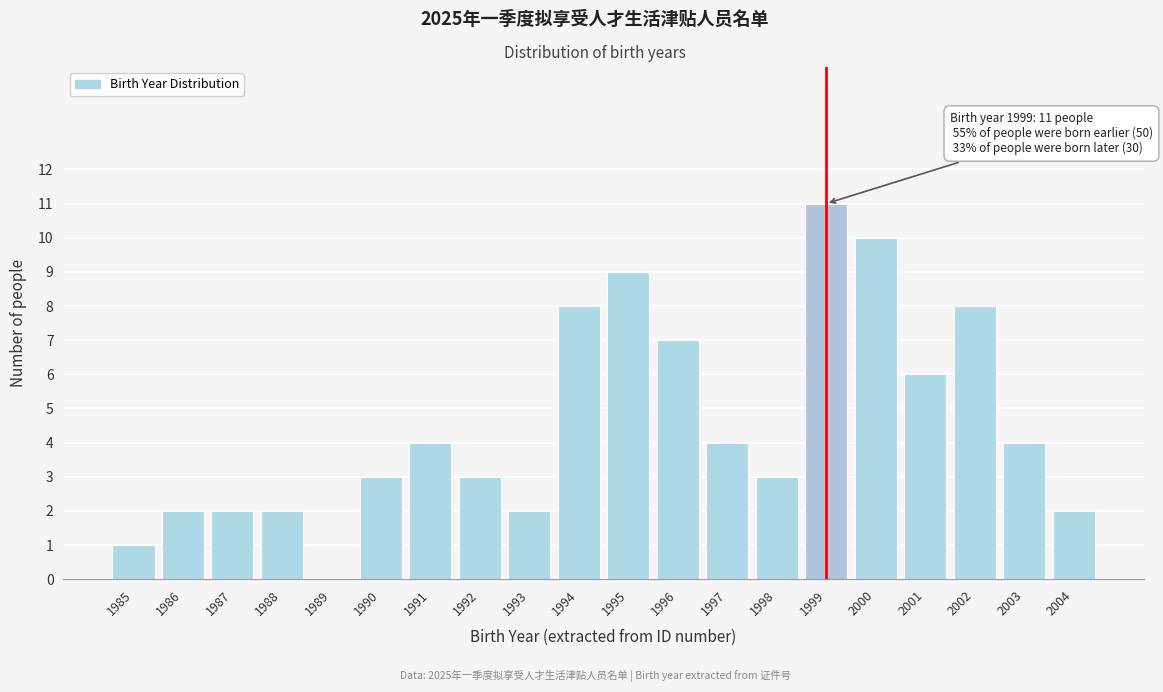

Reading left to right, what are all the values shown in this chart?

1985=1	1986=2	1987=2	1988=2	1989=0	1990=3	1991=4	1992=3	1993=2	1994=8	1995=9	1996=7	1997=4	1998=3	1999=11	2000=10	2001=6	2002=8	2003=4	2004=2